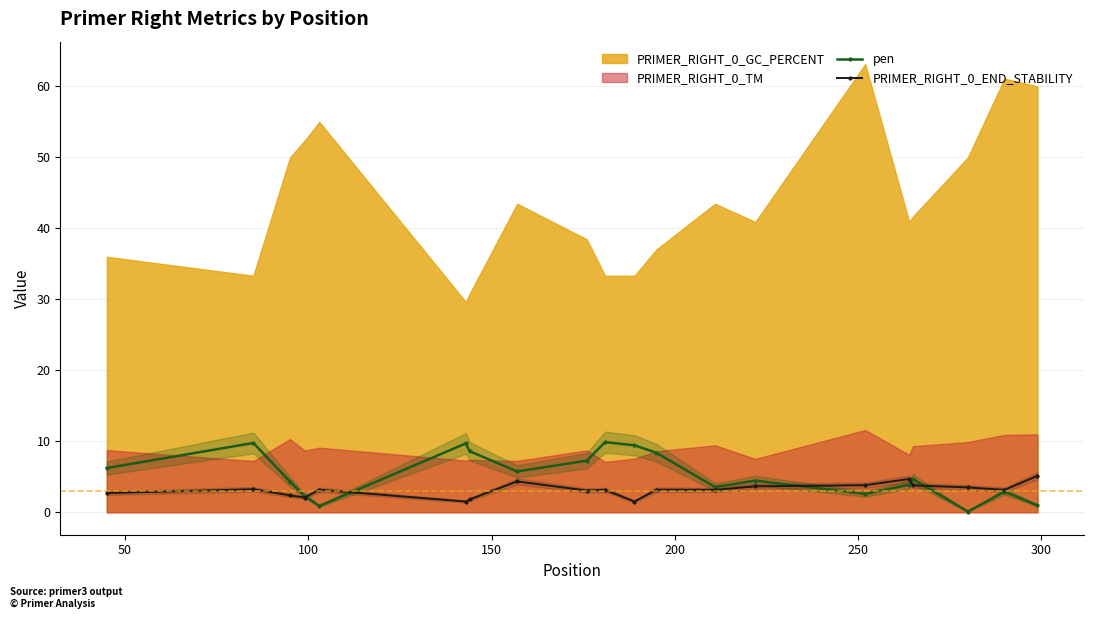

What is the value of the pen point at the 2nd from the left?

9.8